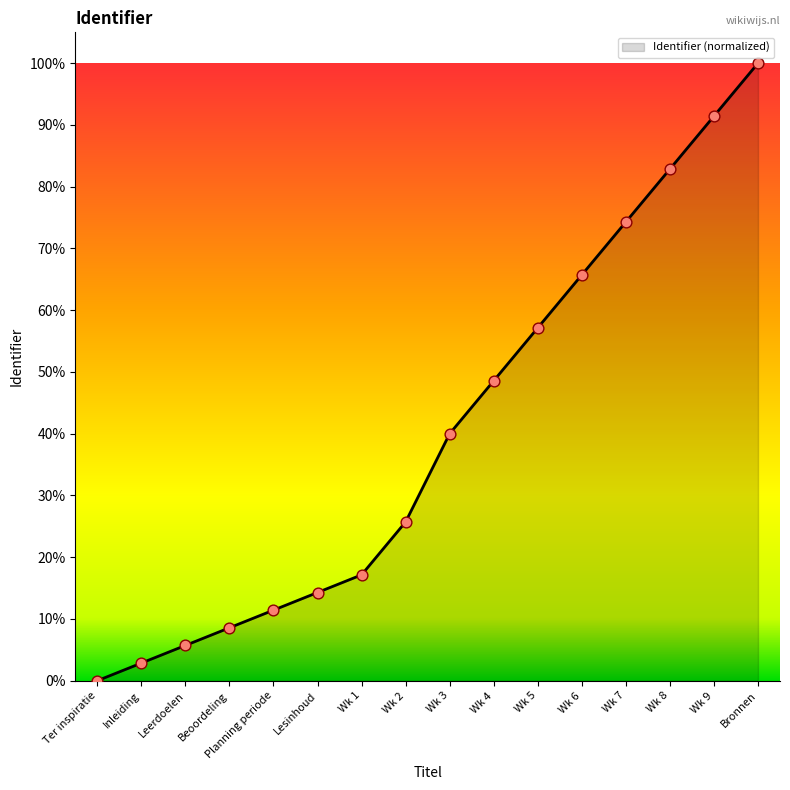

What is the change in value from Planning periode to Wk 2?

+14.3